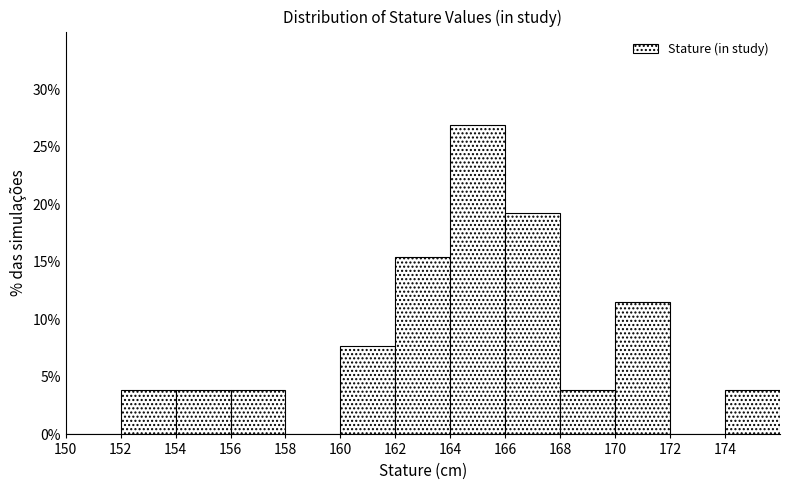

How tall is the bar that spans 164 to 166 on the x-axis? The values are not printed on the chart, so give them approximately, as read against the axis.

27.0